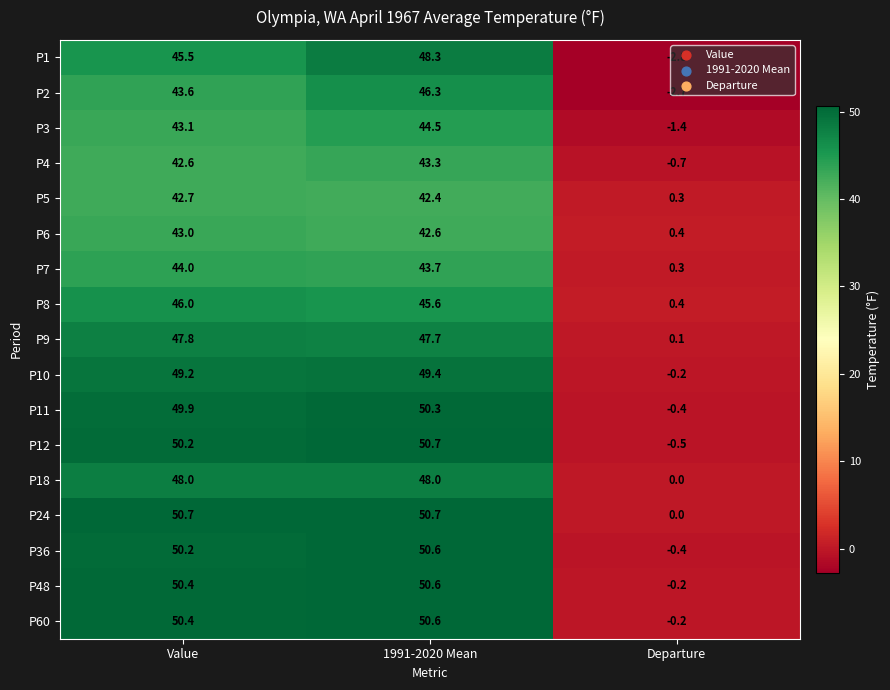

What is the difference between the highest and lowest values at Departure?

3.2